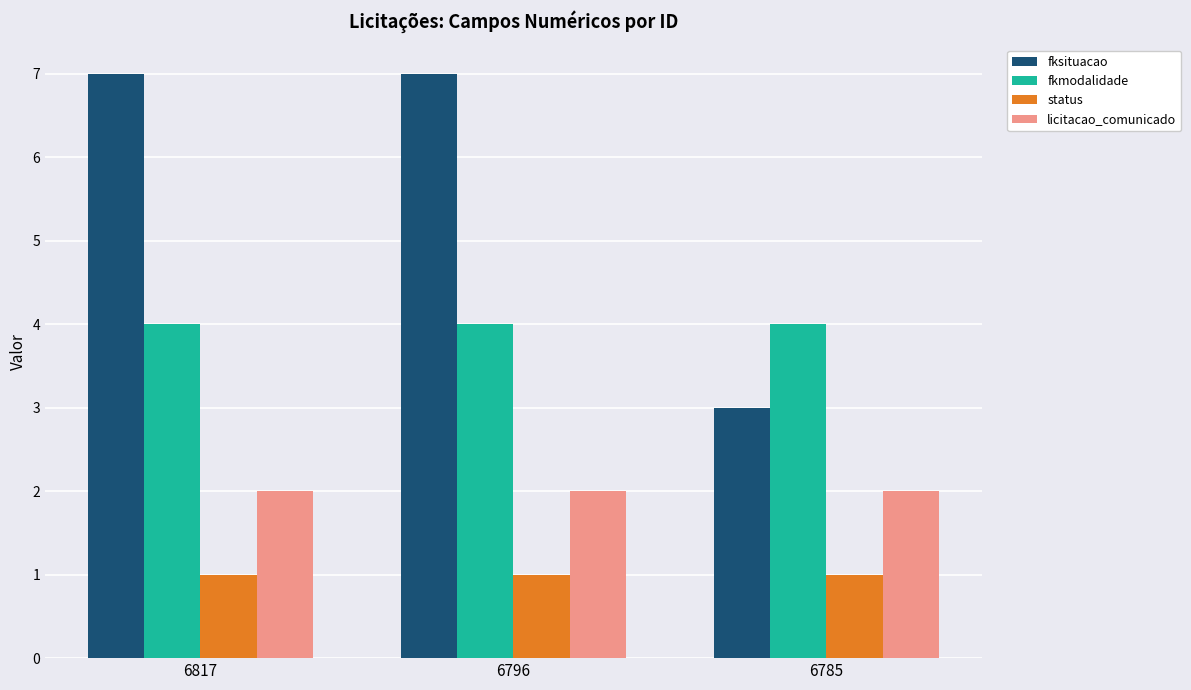

Is the value of licitacao_comunicado at 6817 greater than the value of fkmodalidade at 6796?

No